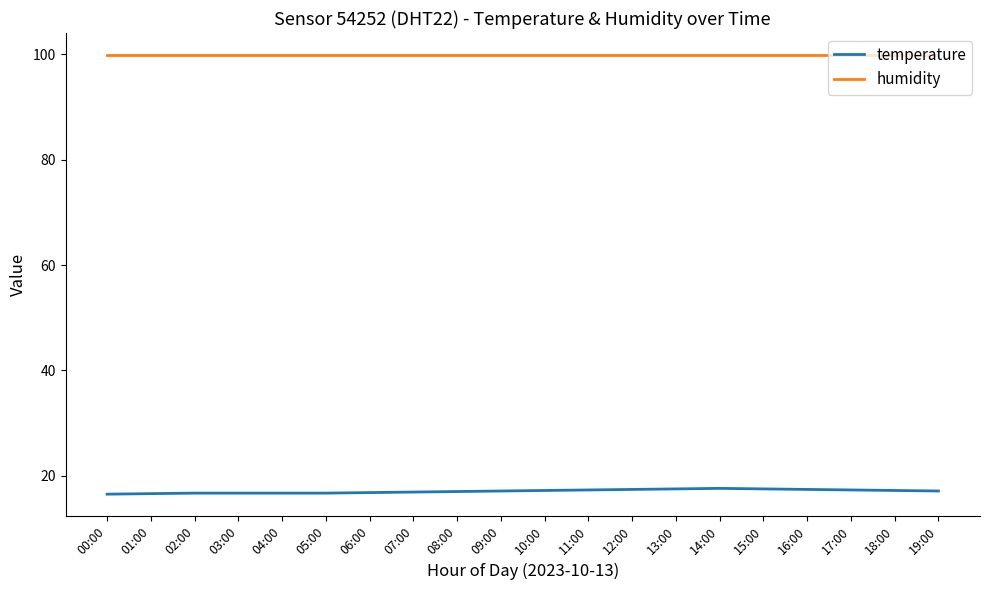

Rank the series by their maximum value, from lowest to highest.

temperature, humidity